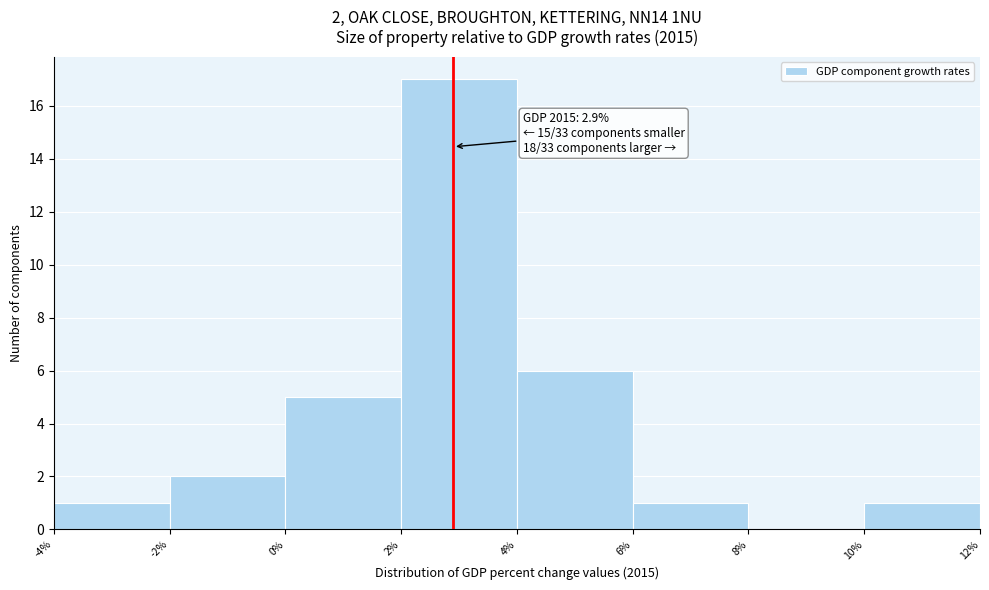

Over which range of the x-axis is the bar tallest?

2% to 4%